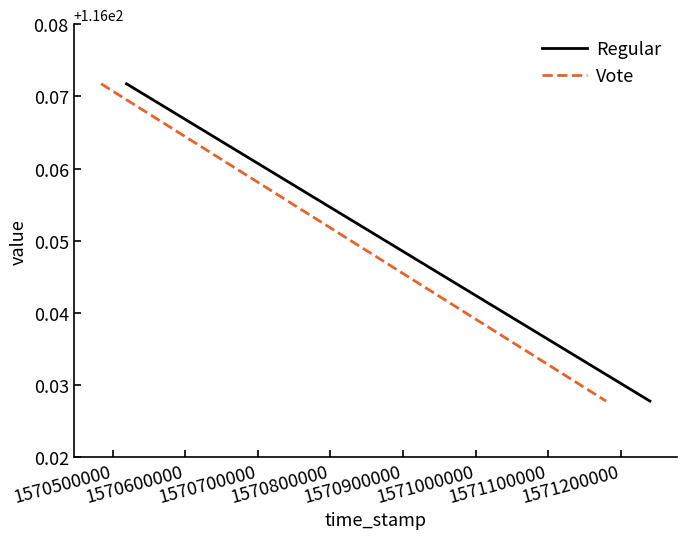

Rank the series at 1570400000 from highest to lowest value.

Regular, Vote